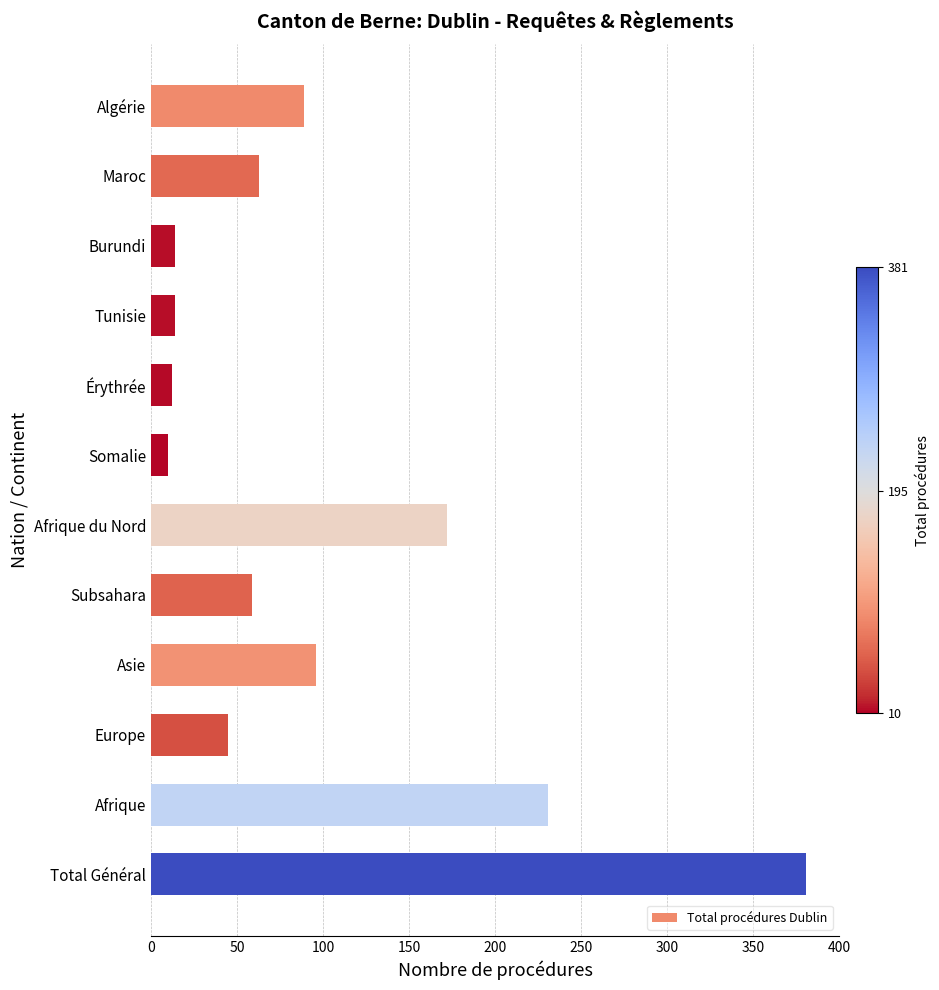

The chart shows a value of 59 at Subsahara. True or false?

True